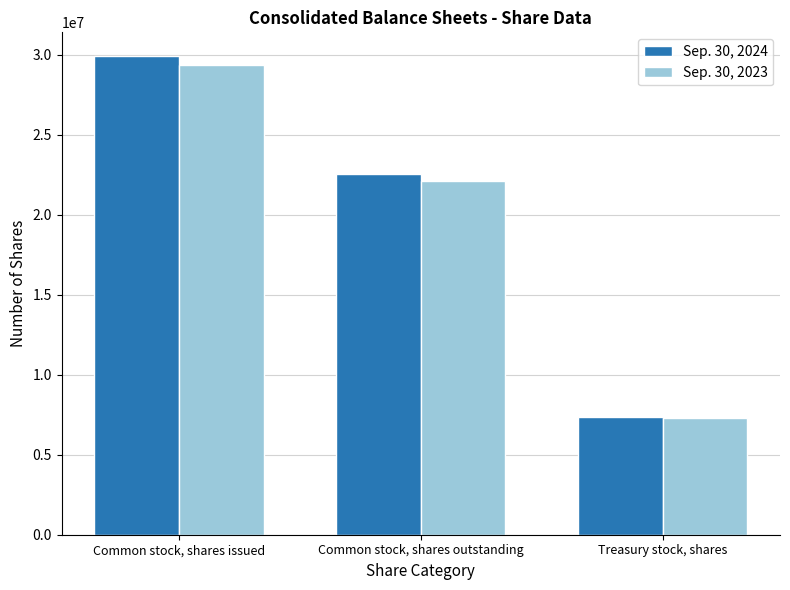

How many series are shown in this chart?

2